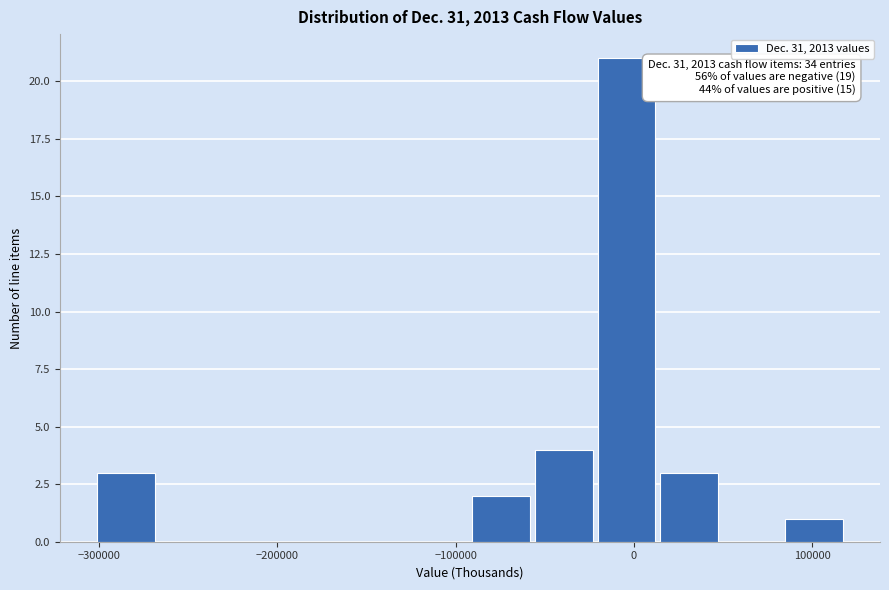

Read against the x-axis, roughly where is the centre of the tallest bar?

0